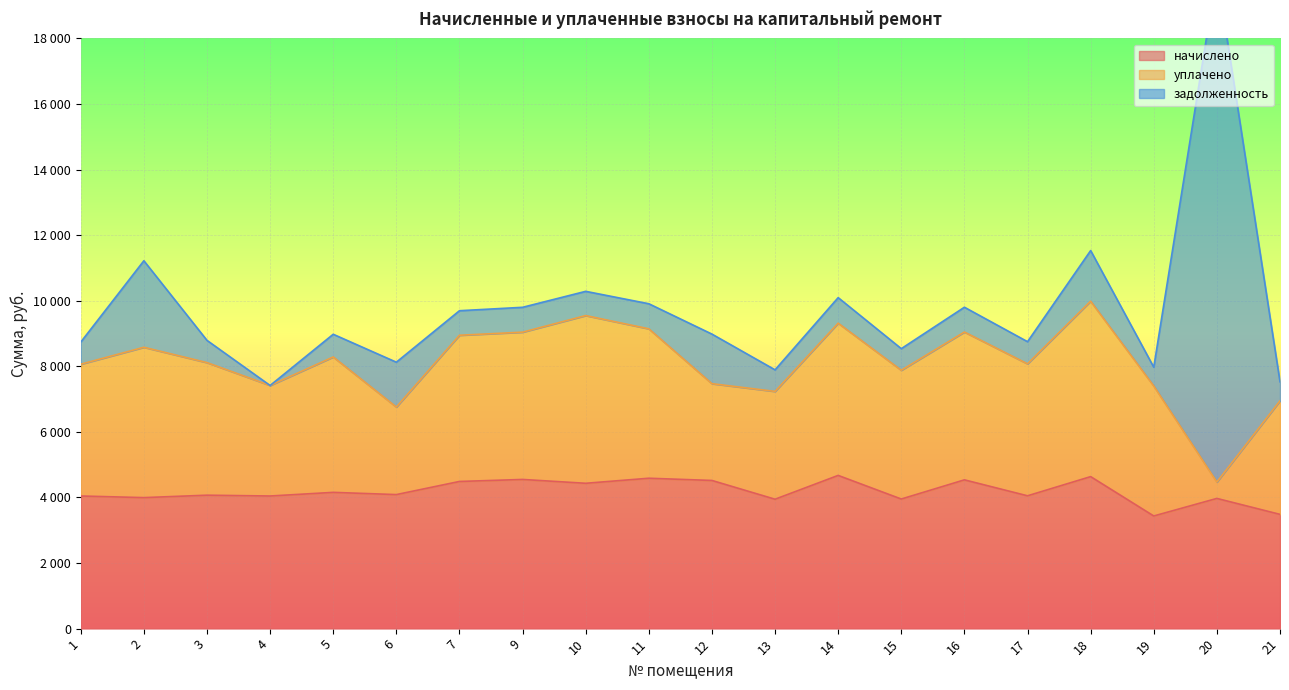

Reading right to left, transcribe all the data shown in this chart.

начислено: 3484.3	3970.6	3435.1	4635.5	4050.7	4537.0	3952.1	4672.4	3946.0	4518.5	4586.2	4432.3	4549.3	4487.7	4087.6	4155.3	4044.5	4069.1	3995.2	4044.5
уплачено: 3462.2	500.0	3964.1	5349.3	4025.0	4508.2	3927.1	4642.8	3288.3	2951.5	4557.2	5114.9	4491.6	4459.3	2670.1	4129.0	3370.4	4043.4	4585.2	4018.9
задолженность: 580.7	15529.7	572.5	1544.7	675.1	756.2	658.7	778.7	657.7	1511.8	764.4	738.7	758.2	748.0	1367.6	692.5	0.0	678.2	2638.2	674.1